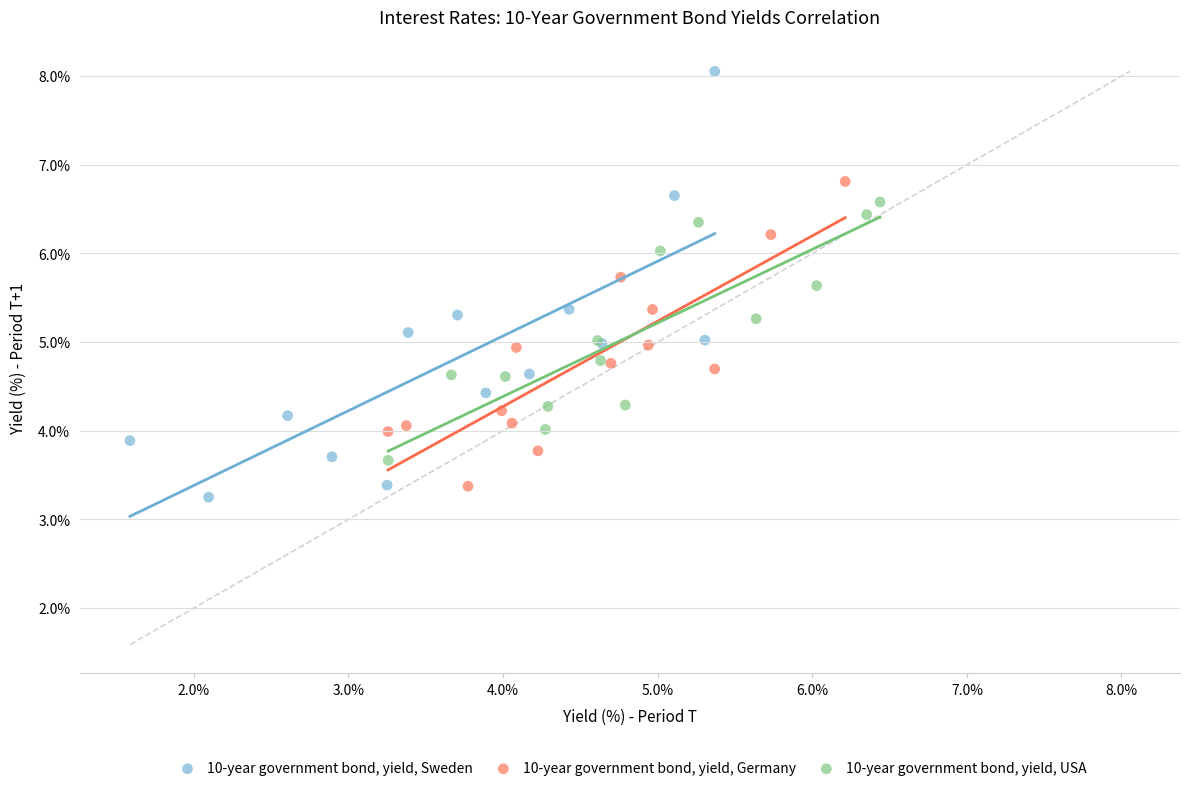

What are all the series names shown in the legend?

10-year government bond, yield, Sweden, 10-year government bond, yield, Germany, 10-year government bond, yield, USA